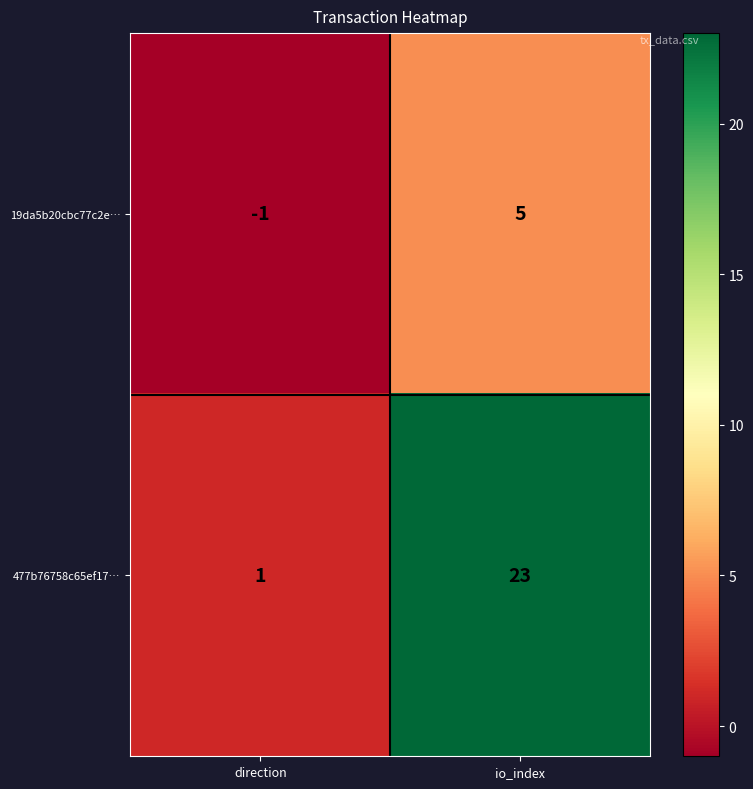

What is the sum of all 477b76758c65ef17… values?

24